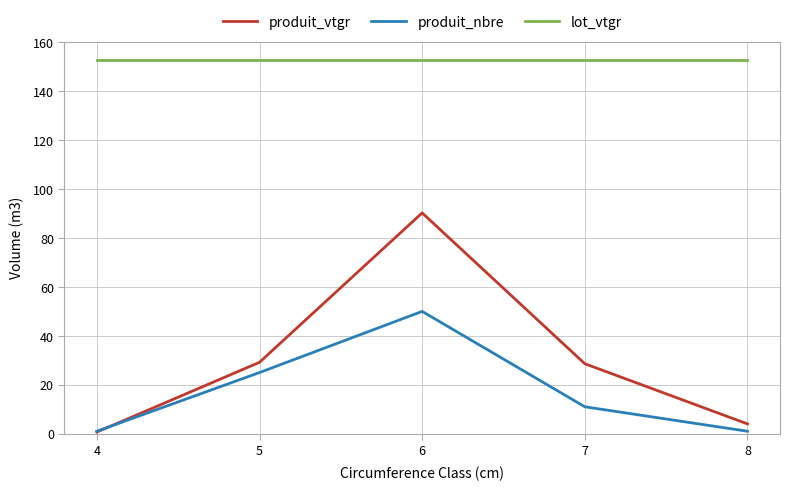

What is the difference between the highest and lowest values at 7?

141.7